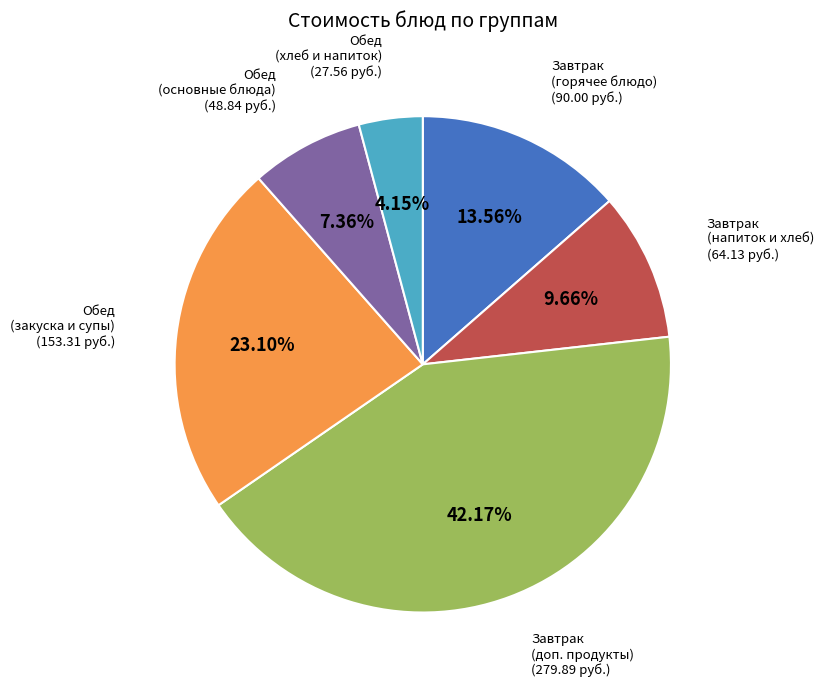

Does any single category account for the majority?

No